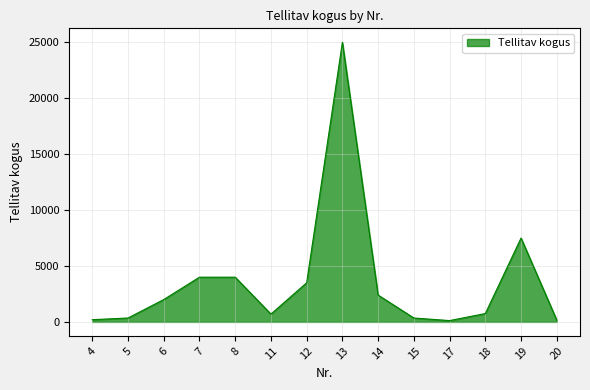

What is the change in value from 7 to 19?

+3500